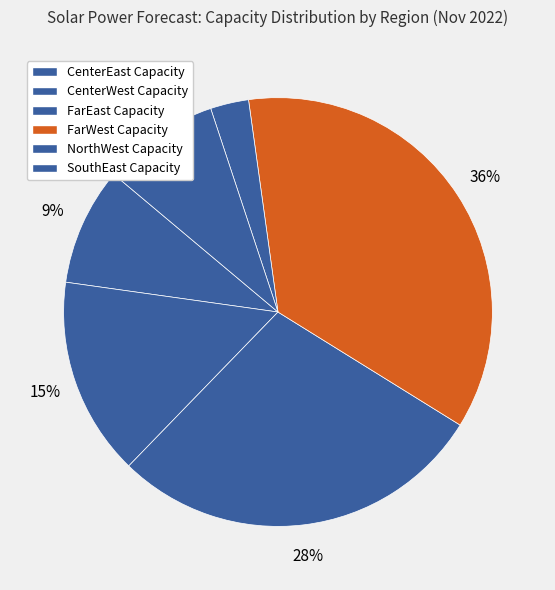

Which slice is the largest?

FarWest Capacity